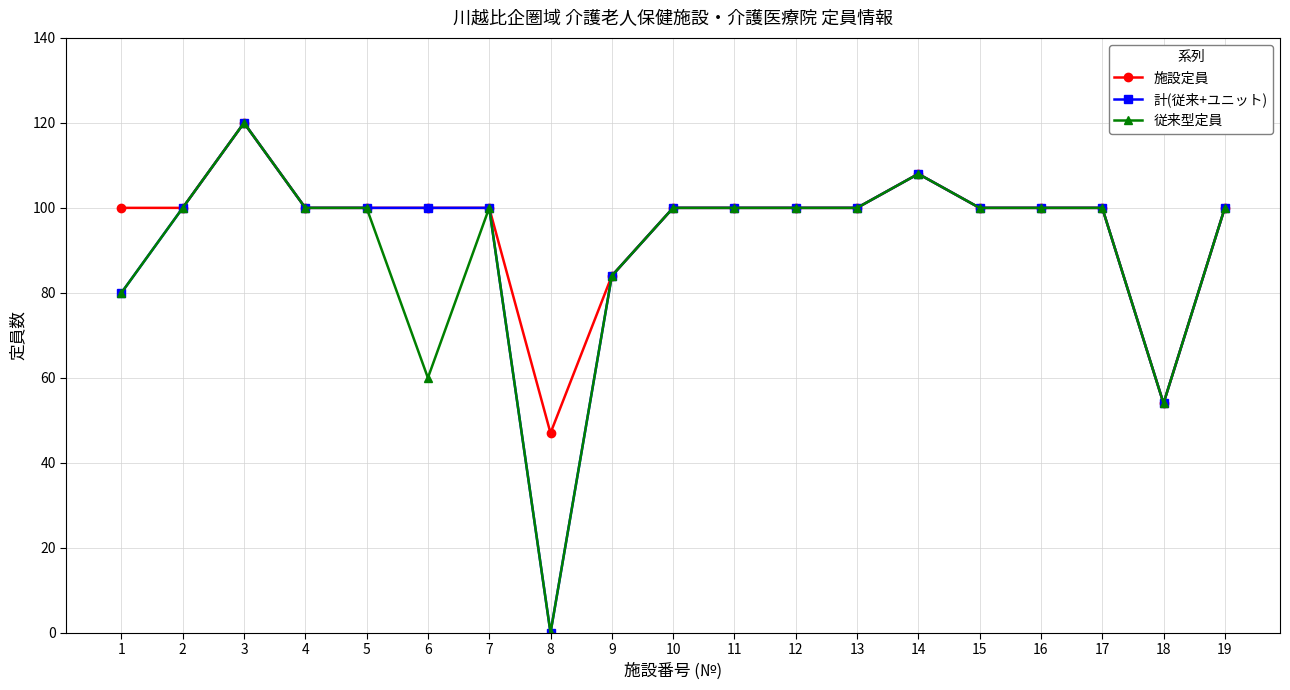

What is the value of the 従来型定員 point at the 9th from the left?

84